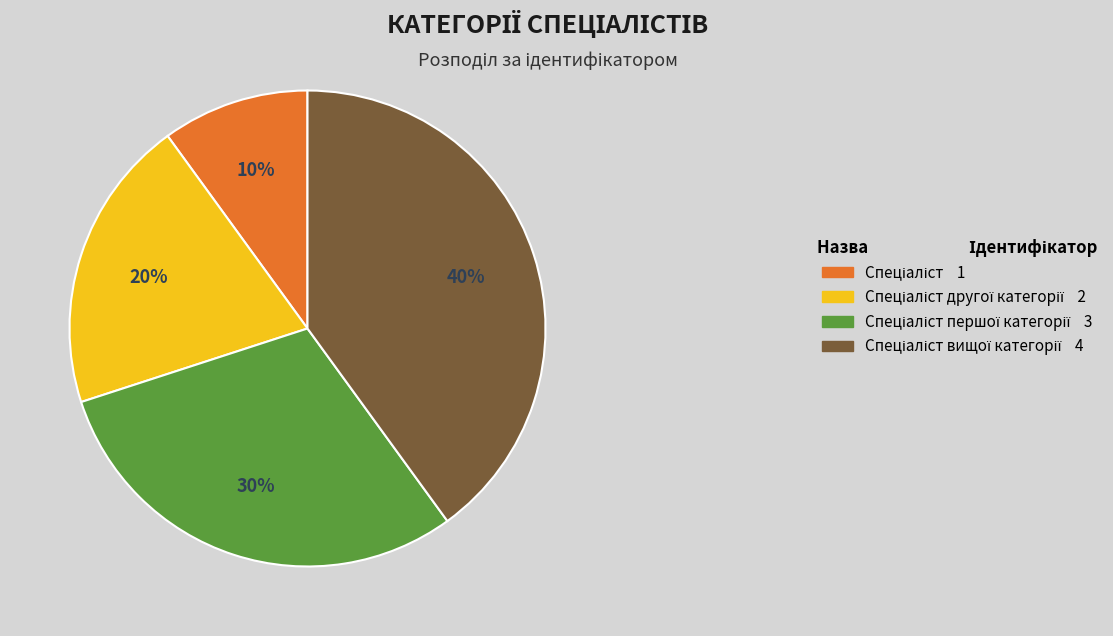

Does any single category account for the majority?

No